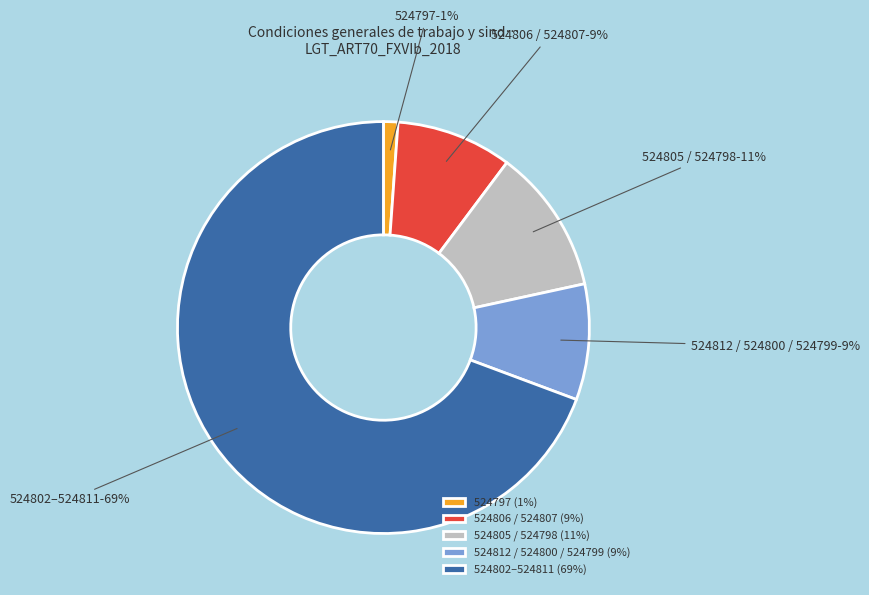

Between 524802–524811 and 524805 / 524798, which is larger?

524802–524811